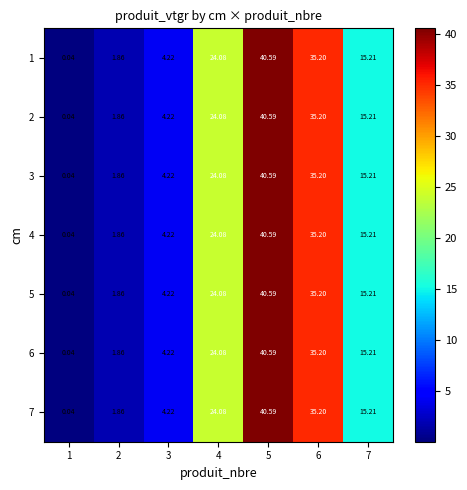

Is the value of 2 at 1 greater than the value of 7 at 7?

No